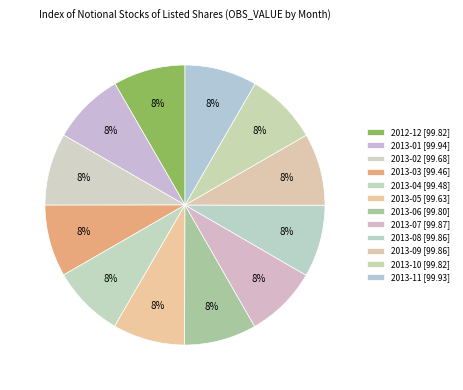

Which slice is the largest?

2013-01